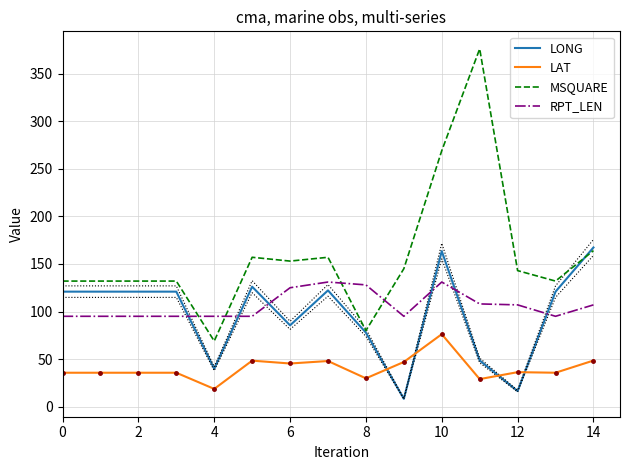

The LONG series shows 163.5 at 10. True or false?

True